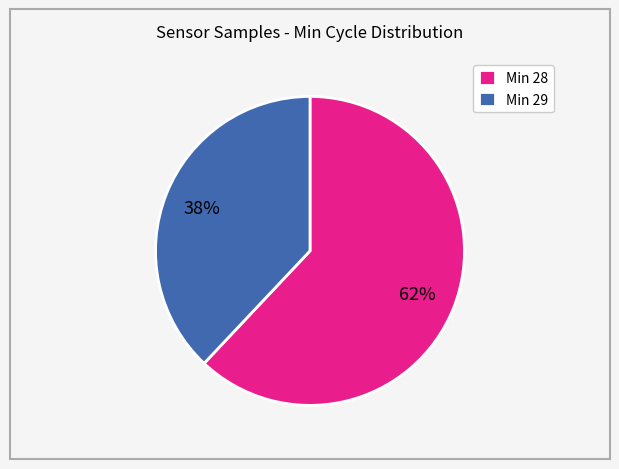

To the nearest percent, what is the difference between the largest and smallest slice percentages?

24%